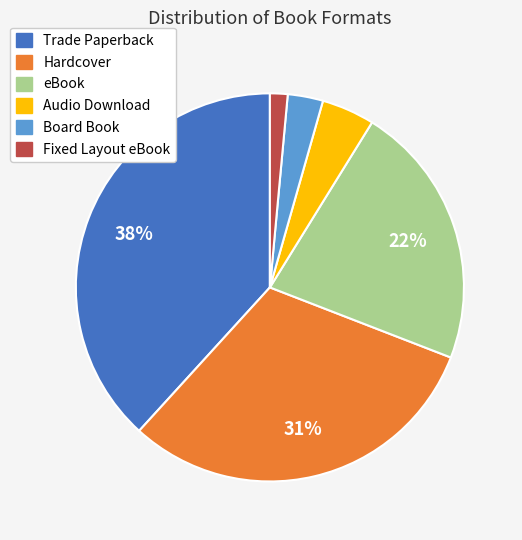

To the nearest percent, what is the average slice percentage?

17%